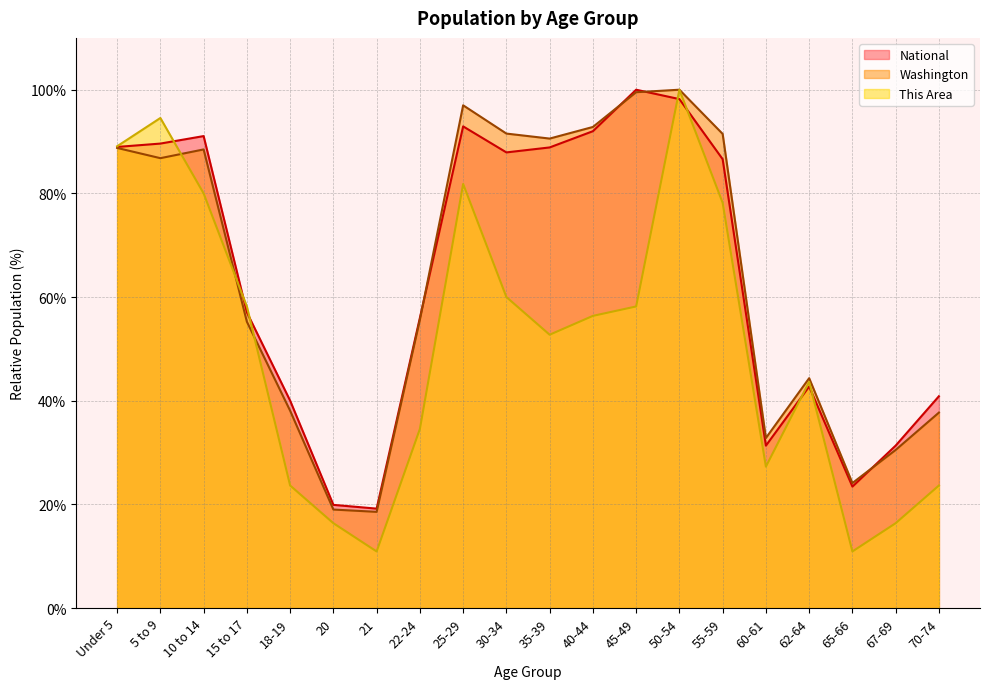

What is the difference between the maximum and minimum values in the This Area series?

89.1